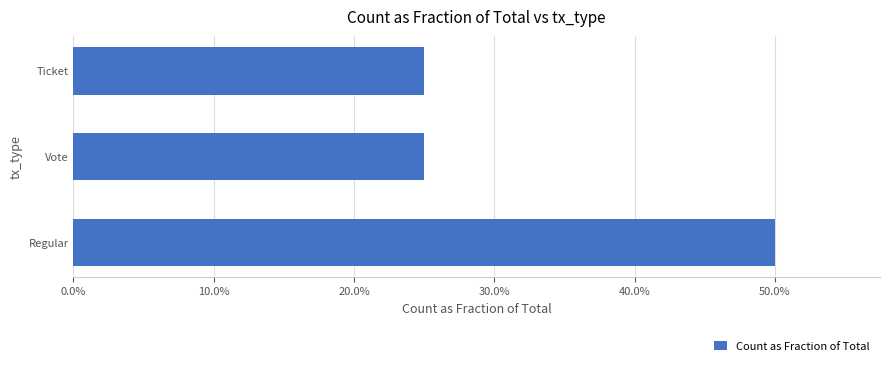

Does the chart contain stacked bars?

No